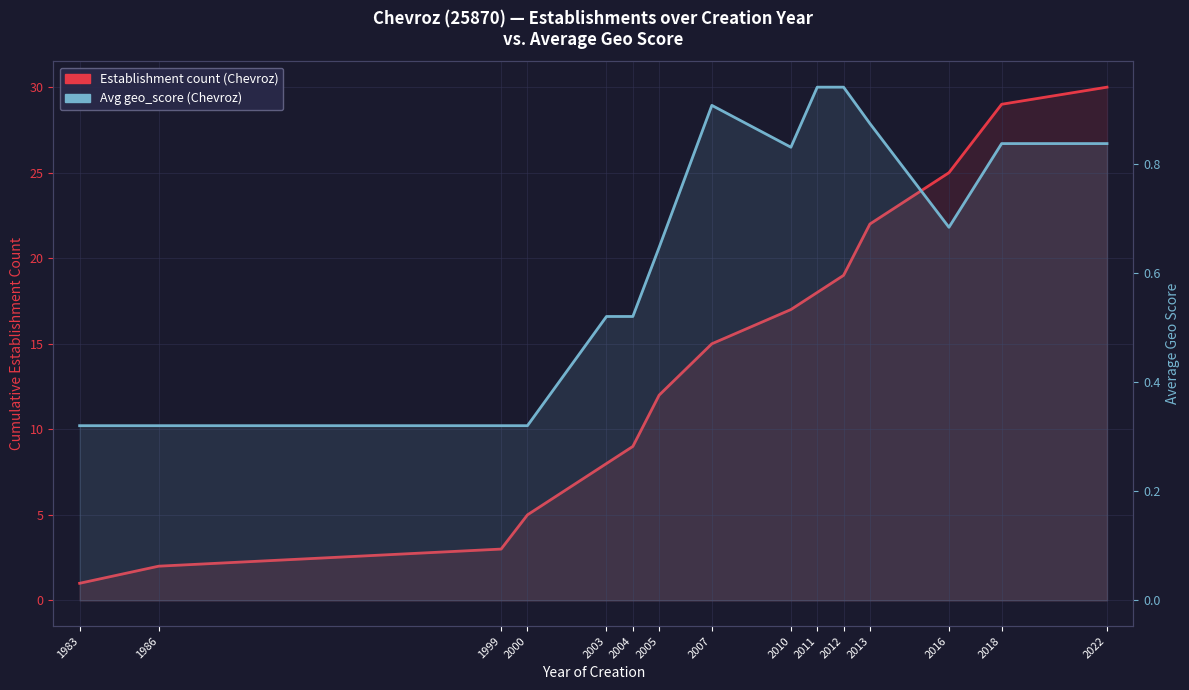

Reading left to right, what are all the values shown in this chart?

Establishment count (Chevroz): 1983=1.0	1986=2.0	1999=3.0	2000=5.0	2003=8.0	2004=9.0	2005=12.0	2007=15.0	2010=17.0	2011=18.0	2012=19.0	2013=22.0	2016=25.0	2018=29.0	2022=30.0
Avg geo_score (Chevroz): 1983=0.3	1986=0.3	1999=0.3	2000=0.3	2003=0.5	2004=0.5	2005=0.6	2007=0.9	2010=0.8	2011=0.9	2012=0.9	2013=0.9	2016=0.7	2018=0.8	2022=0.8